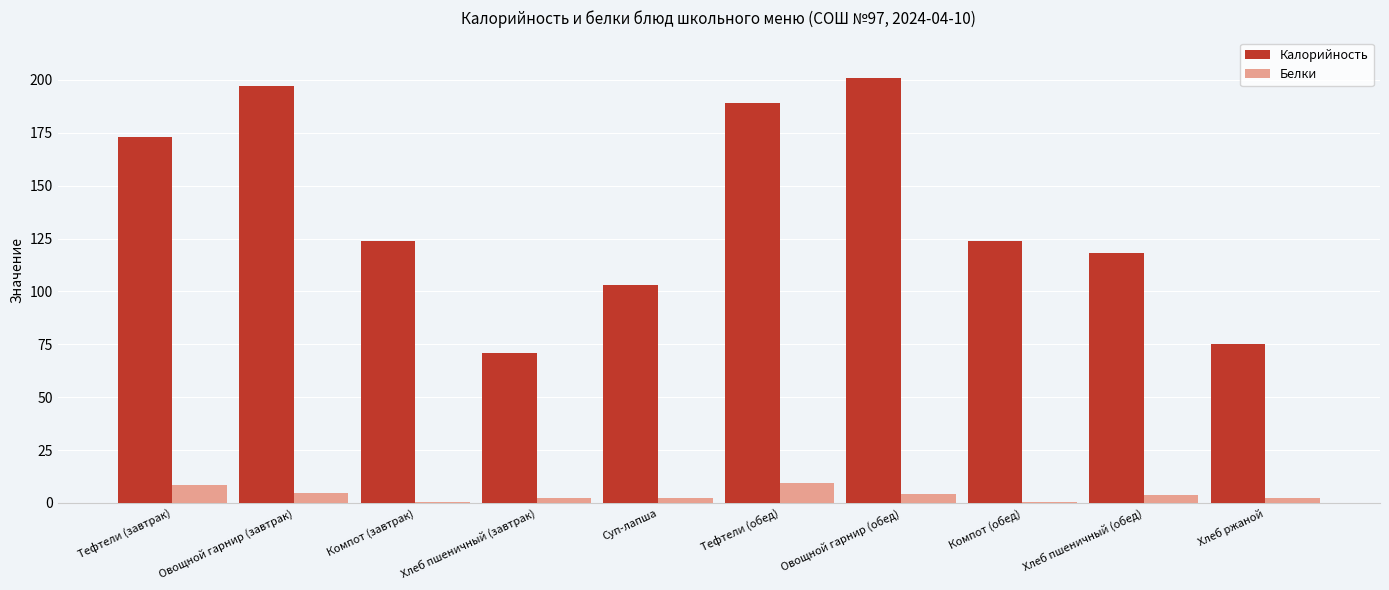

The Калорийность series shows 116.2 at Тефтели (обед). True or false?

False